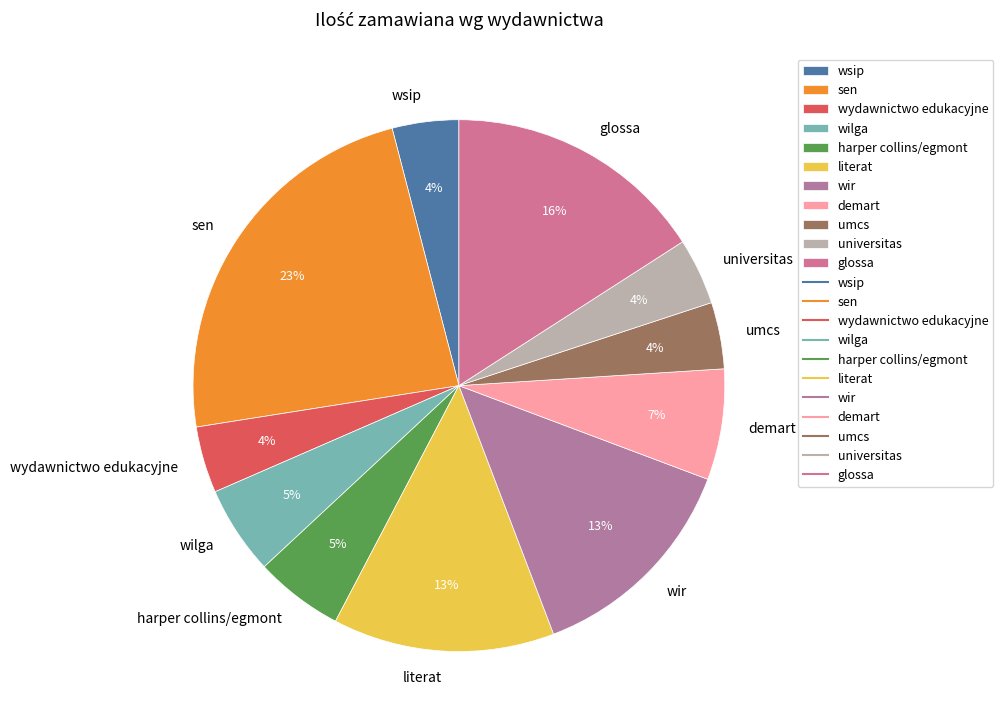

How many segments does this pie chart have?

11